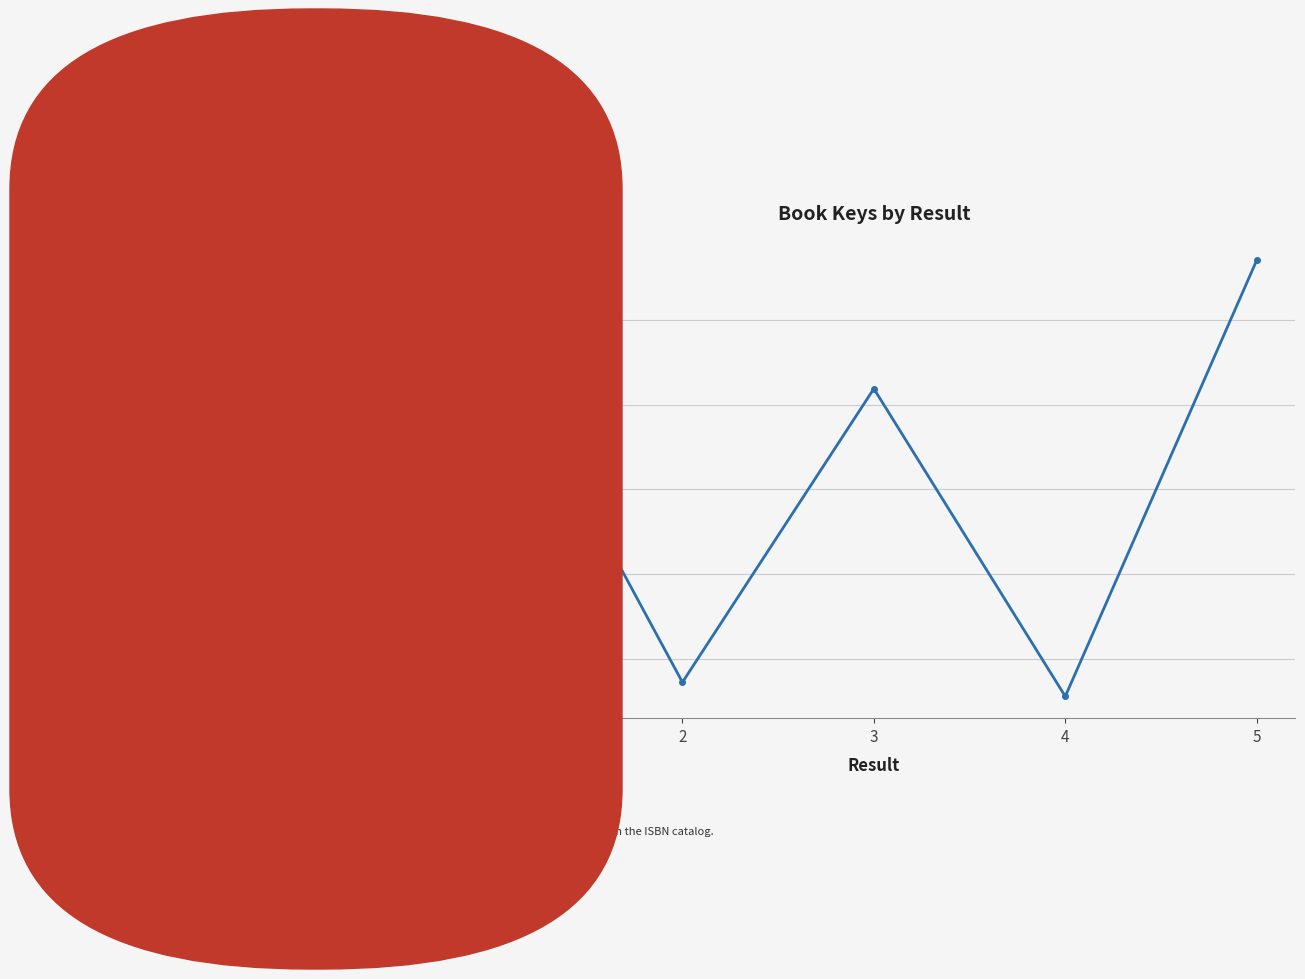

True or false: the data has more than 1 interior local peaks.

False